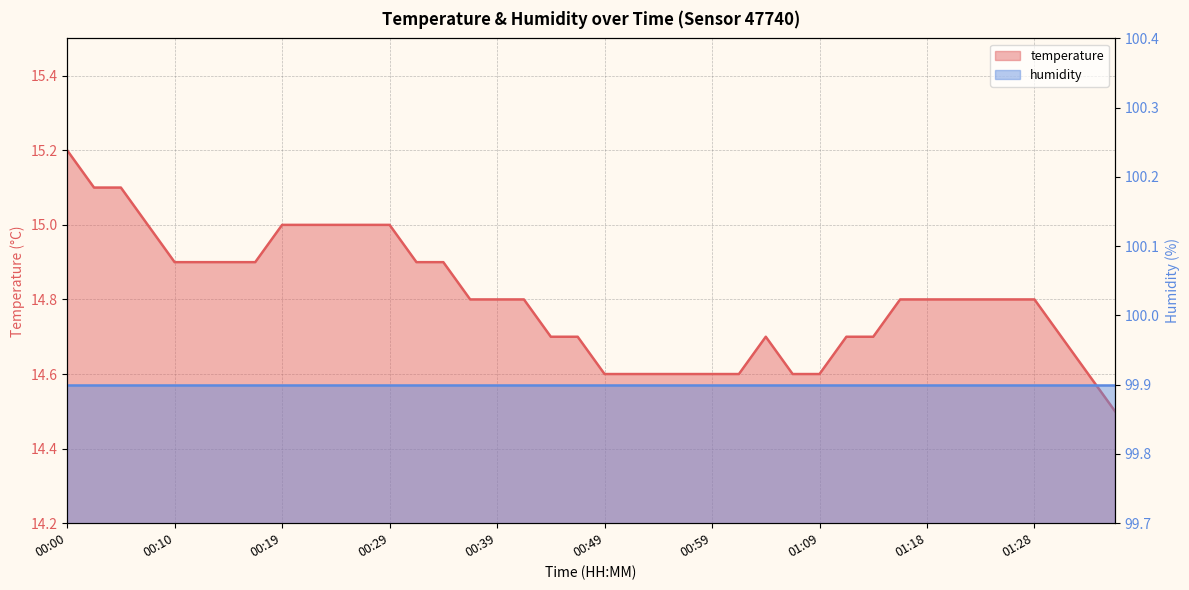

Which label corresponds to the smallest value in the chart?

01:36